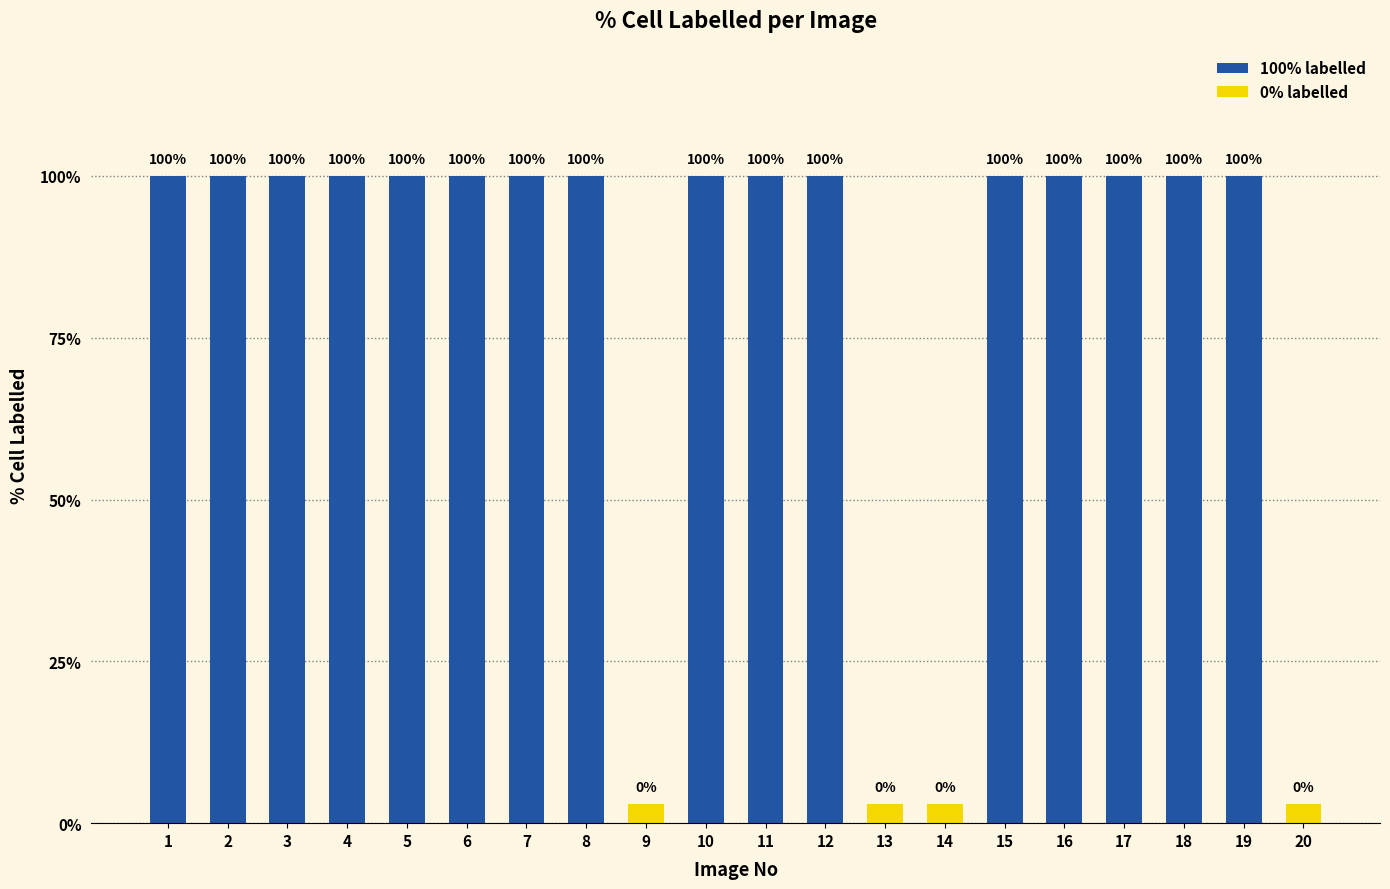

Rank the categories by value from lowest to highest.

9, 13, 14, 20, 1, 2, 3, 4, 5, 6, 7, 8, 10, 11, 12, 15, 16, 17, 18, 19